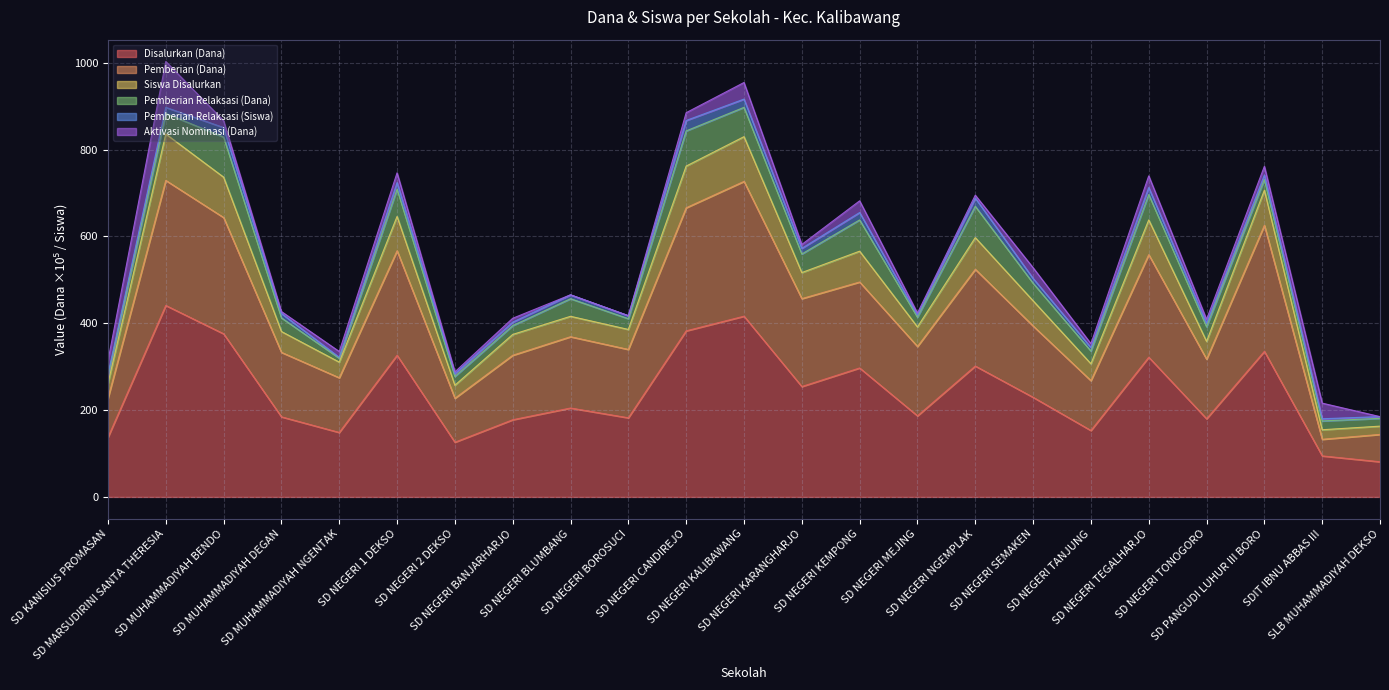

Which category has the lowest value in the Siswa Disalurkan series?

SLB MUHAMMADIYAH DEKSO